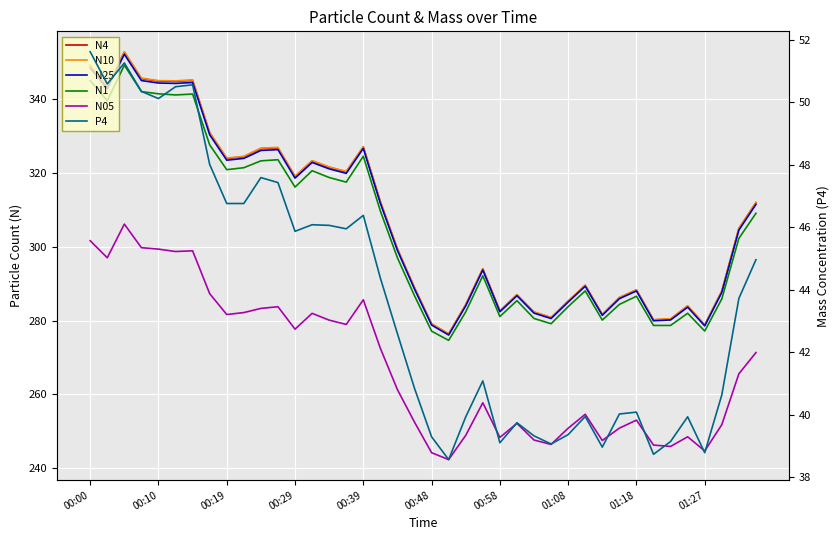

True or false: N25 and N05 cross at least once.

False